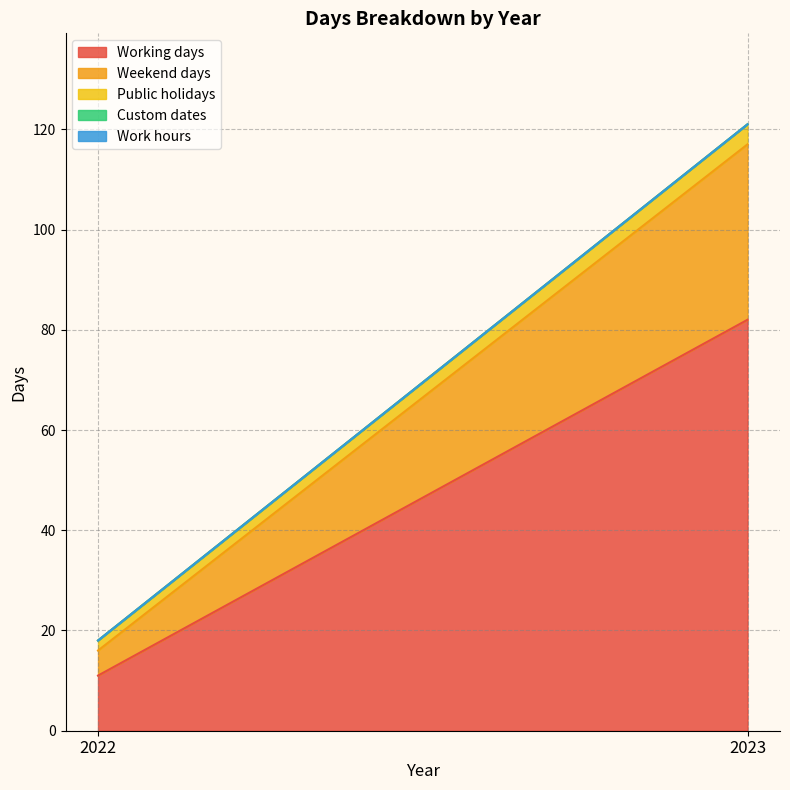

Rank the series at 2023 from highest to lowest value.

Working days, Weekend days, Public holidays, Custom dates, Work hours